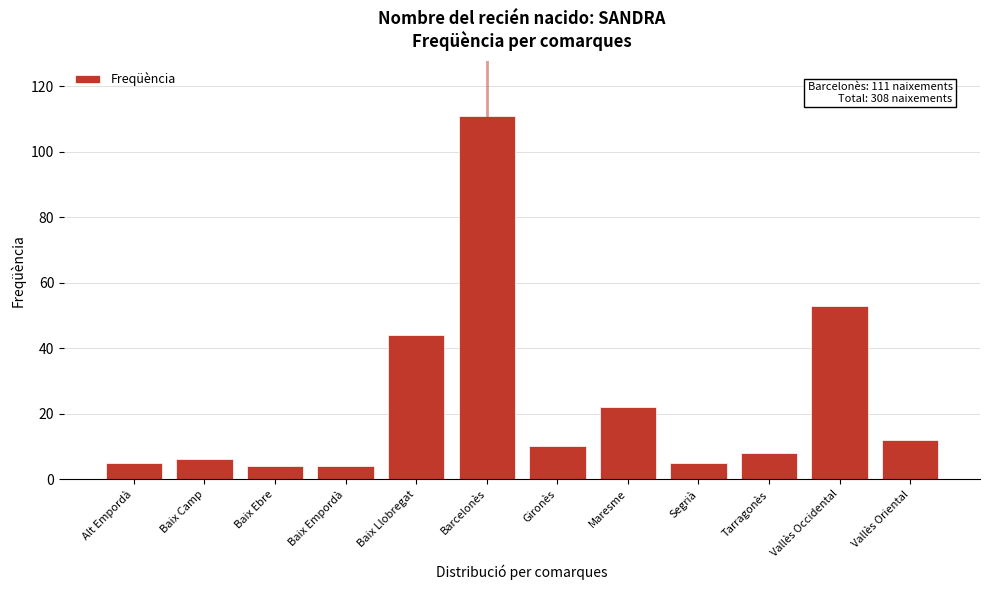

Reading right to left, transcribe all the data shown in this chart.

12	53	8	5	22	10	111	44	4	4	6	5